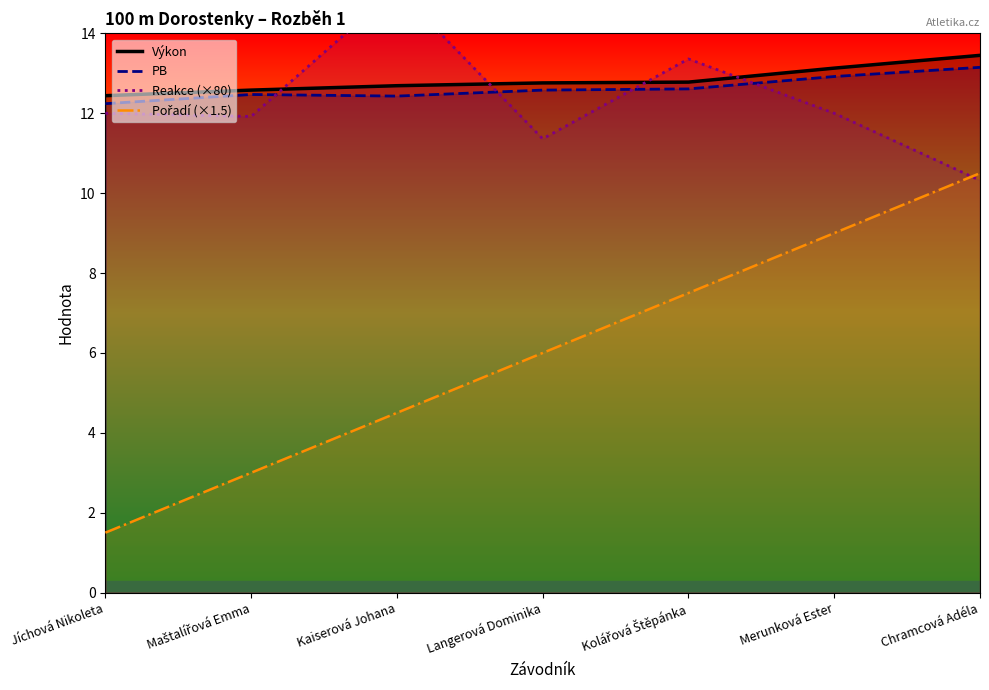

At which label does Výkon reach its peak?

Chramcová Adéla